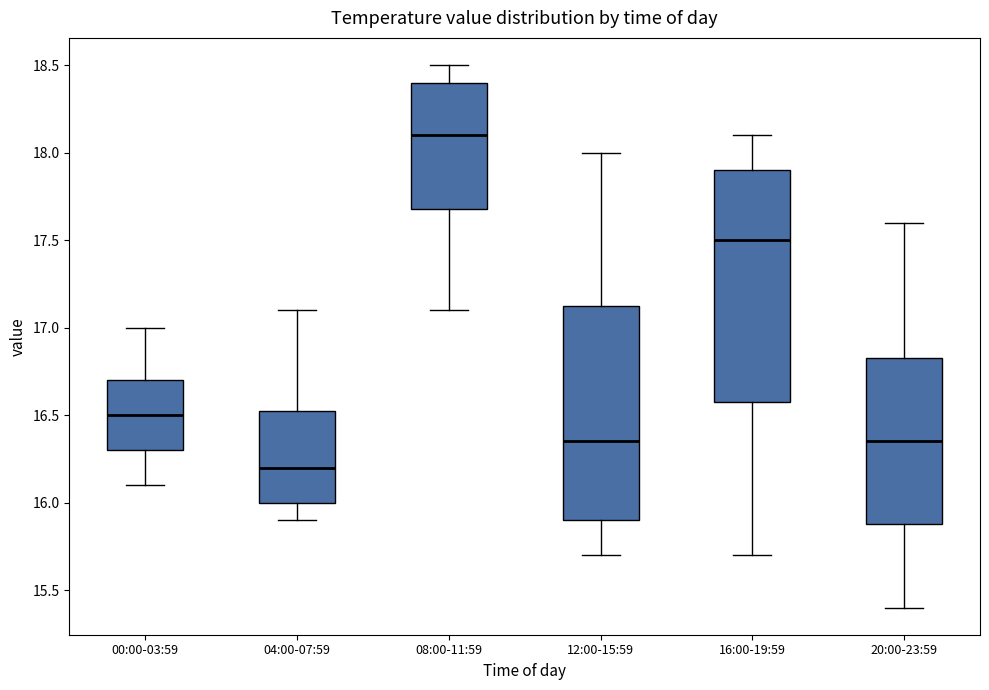

Where does the upper whisker of the box for 20:00-23:59 end on the y-axis? The values are not printed on the chart, so give them approximately, as read against the axis.

17.60